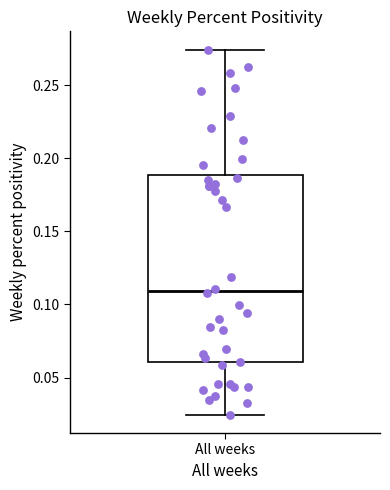

Where is the lower edge of the box for All weeks on the y-axis? The values are not printed on the chart, so give them approximately, as read against the axis.

0.060